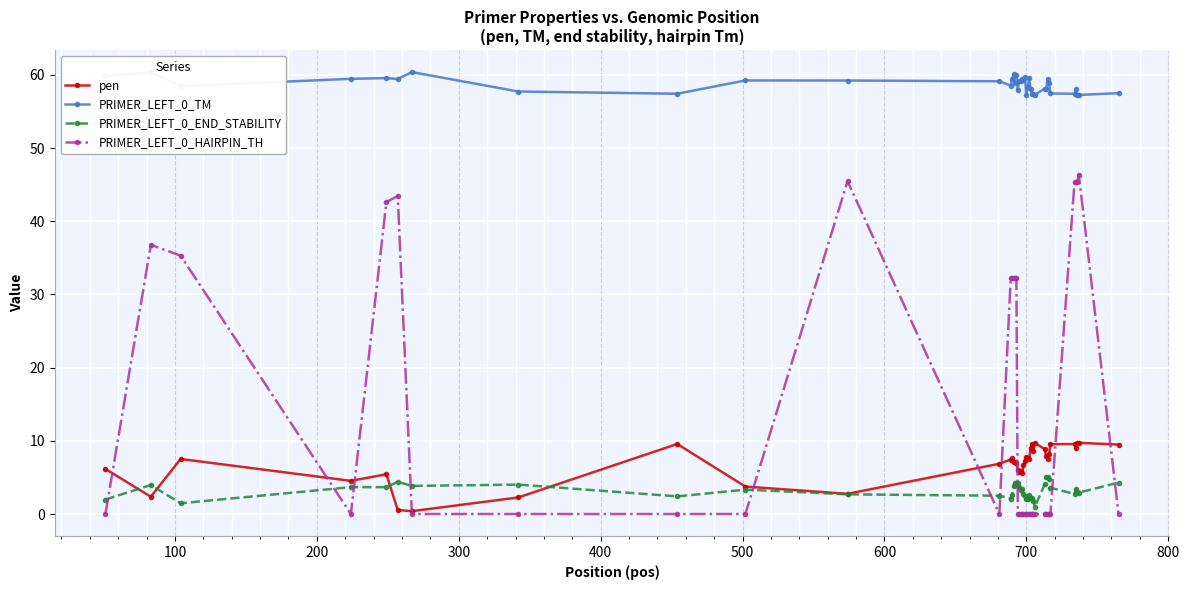

True or false: PRIMER_LEFT_0_TM has more than 1 points higher than both neighbors.

True